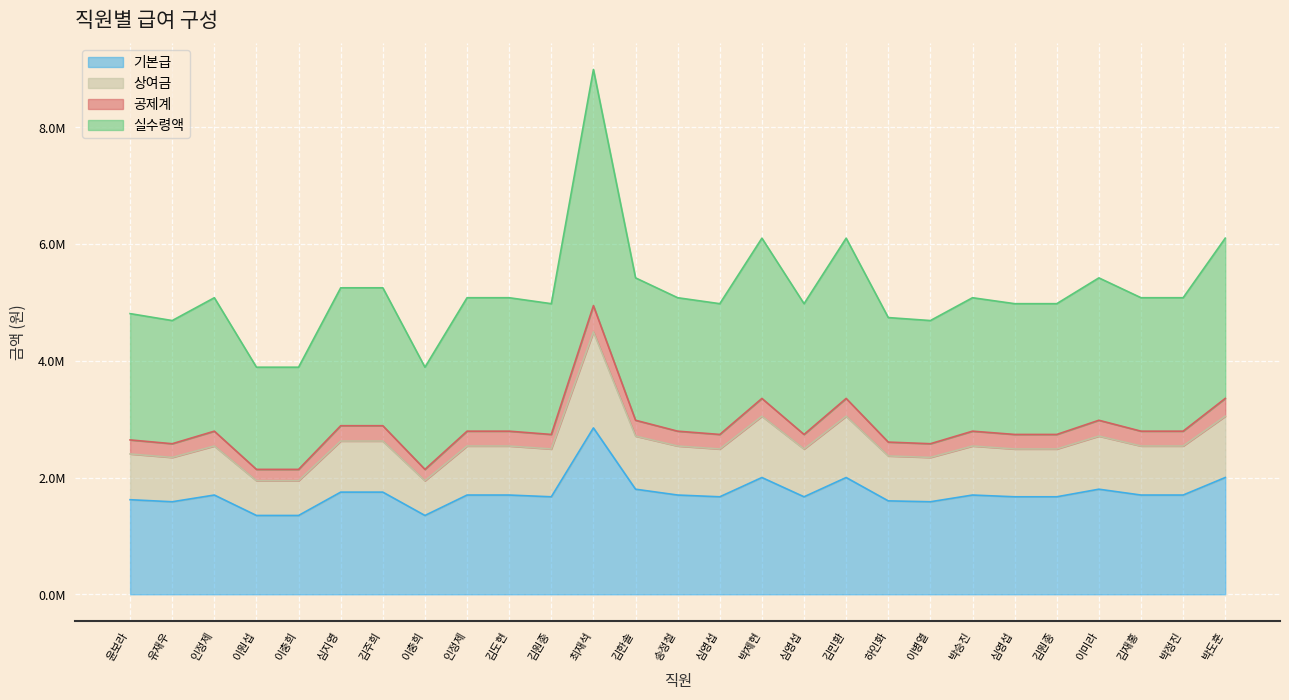

Which series has the largest range (max minus min)?

실수령액